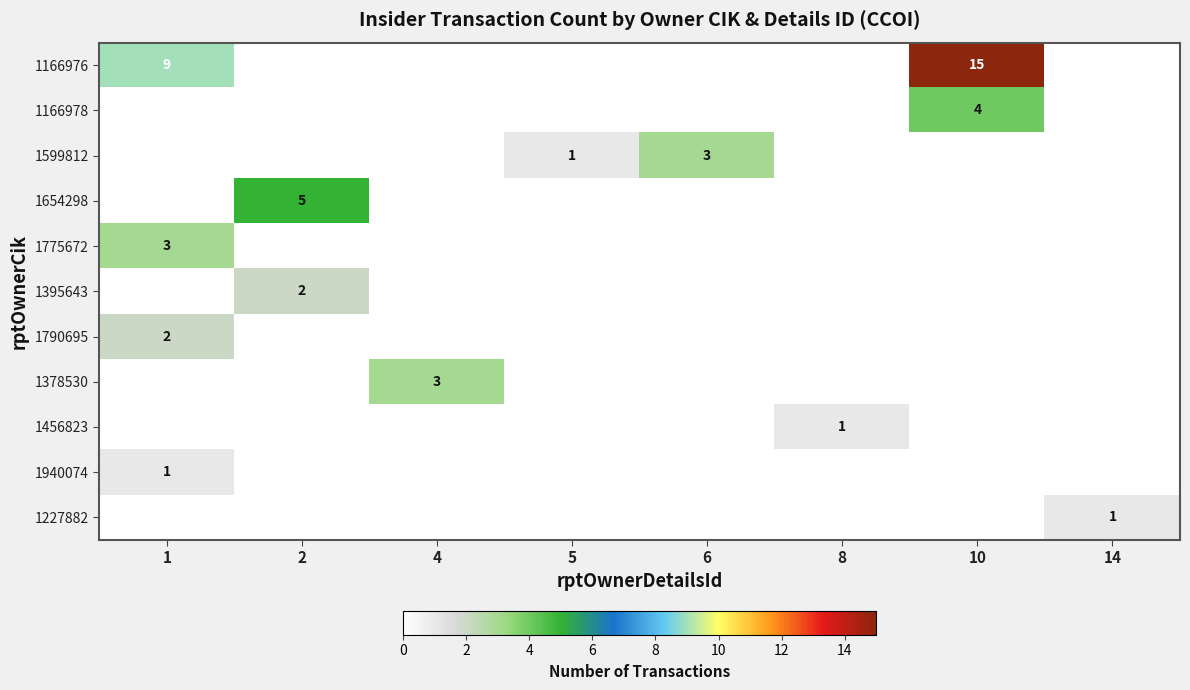

At which category is the sum across all series the highest?

10